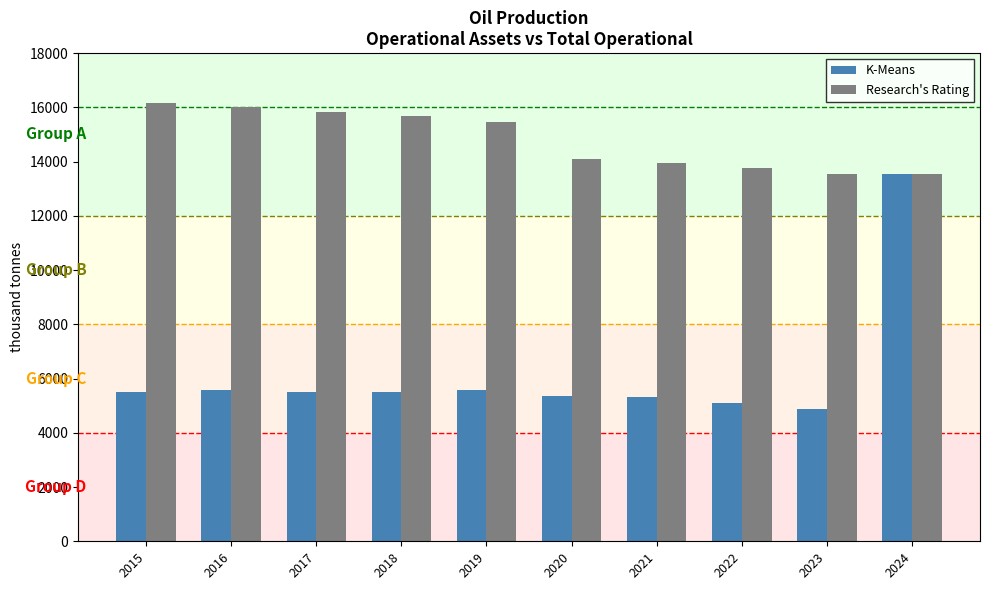

Which series changed the most between 2022 and 2024?

K-Means